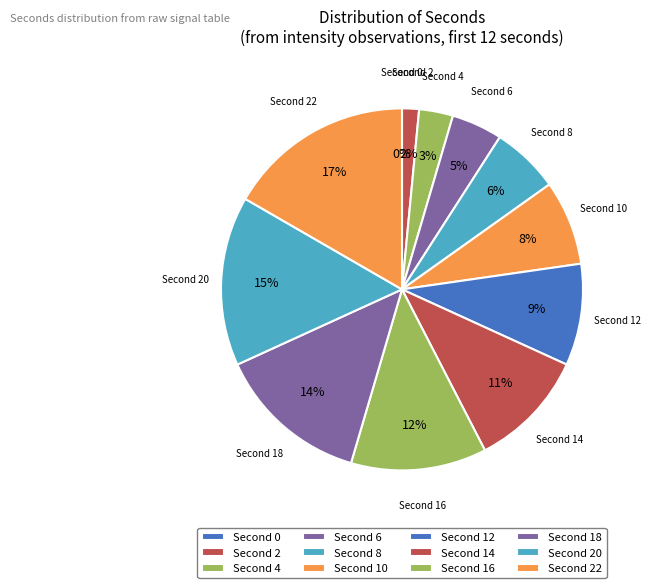

Is it true that 4 is 3% of the pie?

True